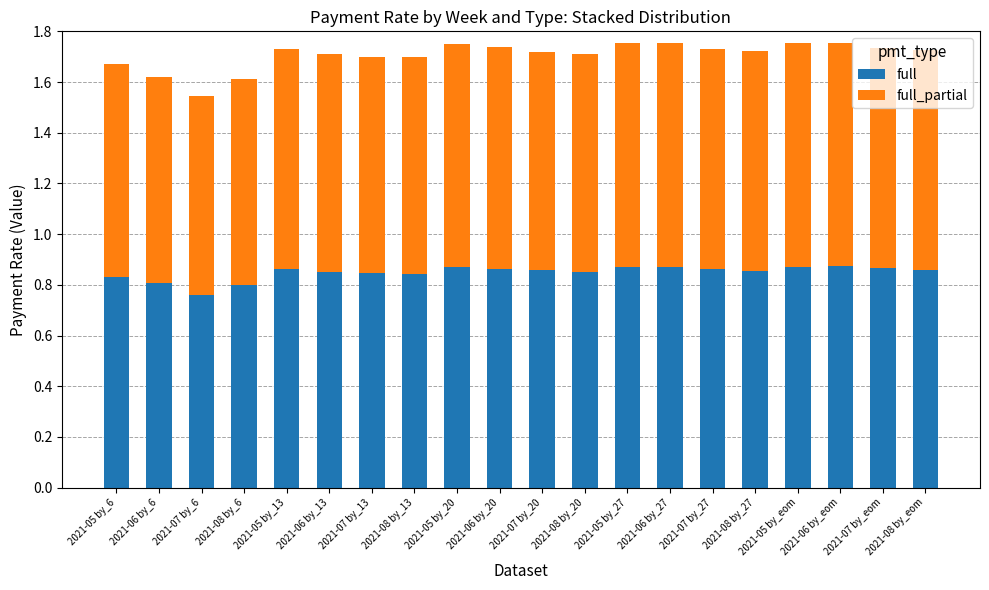

How many full values are between 0 and 1?

20